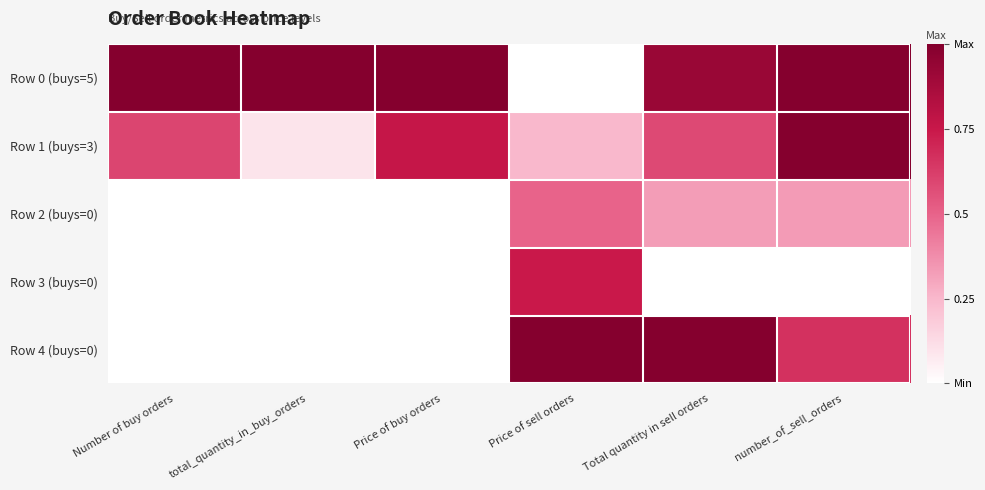

Reading right to left, what are all the values shown in this chart?

Row 0 (buys=5): number_of_sell_orders=1.0	Total quantity in sell orders=0.9	Price of sell orders=0.0	Price of buy orders=1.0	total_quantity_in_buy_orders=1.0	Number of buy orders=1.0
Row 1 (buys=3): number_of_sell_orders=1.0	Total quantity in sell orders=0.6	Price of sell orders=0.2	Price of buy orders=0.8	total_quantity_in_buy_orders=0.1	Number of buy orders=0.6
Row 2 (buys=0): number_of_sell_orders=0.3	Total quantity in sell orders=0.3	Price of sell orders=0.5	Price of buy orders=0.0	total_quantity_in_buy_orders=0.0	Number of buy orders=0.0
Row 3 (buys=0): number_of_sell_orders=0.0	Total quantity in sell orders=0.0	Price of sell orders=0.7	Price of buy orders=0.0	total_quantity_in_buy_orders=0.0	Number of buy orders=0.0
Row 4 (buys=0): number_of_sell_orders=0.7	Total quantity in sell orders=1.0	Price of sell orders=1.0	Price of buy orders=0.0	total_quantity_in_buy_orders=0.0	Number of buy orders=0.0